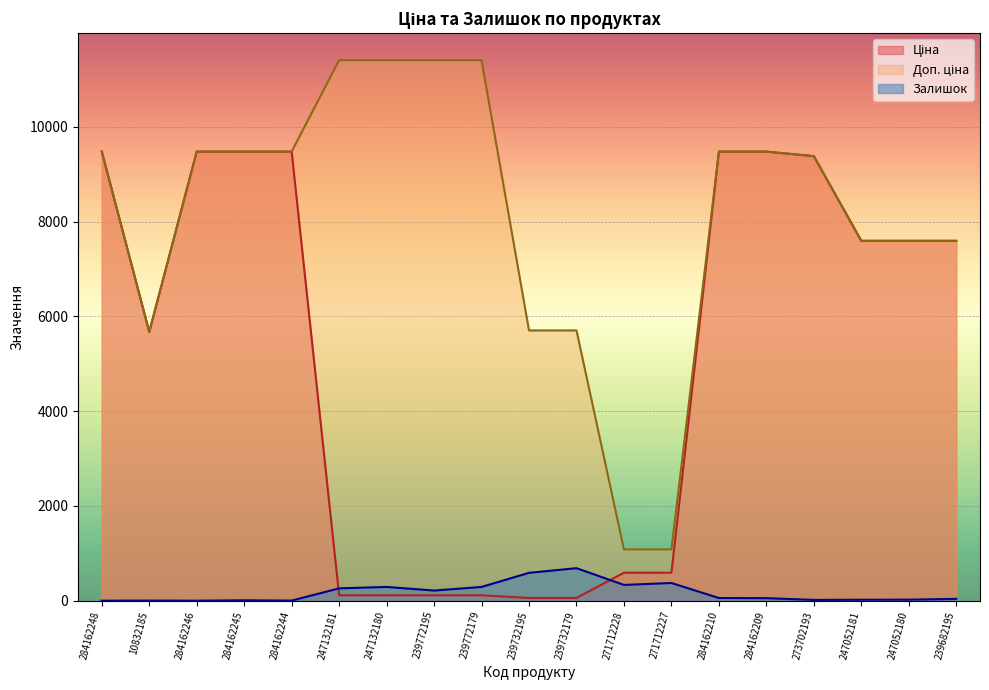

How many lines are shown in the chart?

3